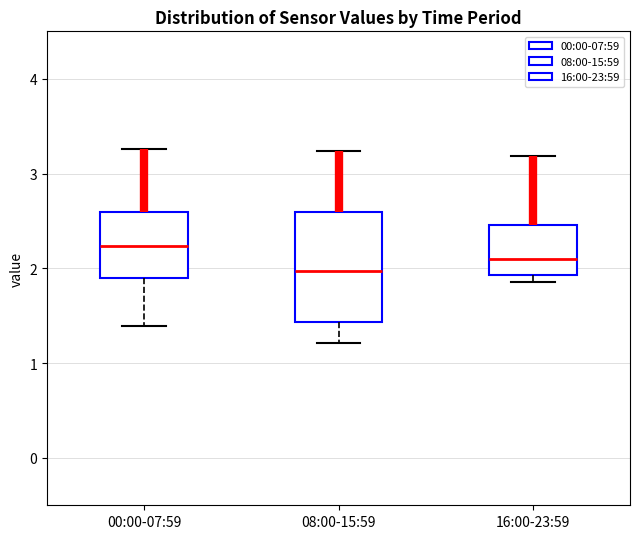

Reading left to right, transcribe this box plot: for each box, give where its median line is, the range the box spans, and where its two whiskers end, as read against the y-axis. The values are not printed on the chart, so give them approximately, as read against the axis.

00:00-07:59: median 2.2, box 1.9 to 2.6, whiskers 1.4 to 3.3
08:00-15:59: median 2.0, box 1.4 to 2.6, whiskers 1.2 to 3.2
16:00-23:59: median 2.1, box 1.9 to 2.5, whiskers 1.9 (just below the box's lower edge) to 3.2